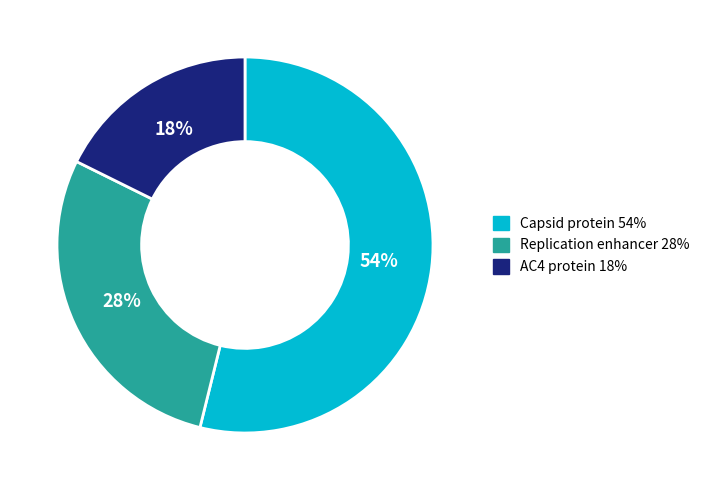

Count the number of slices in the pie.

3